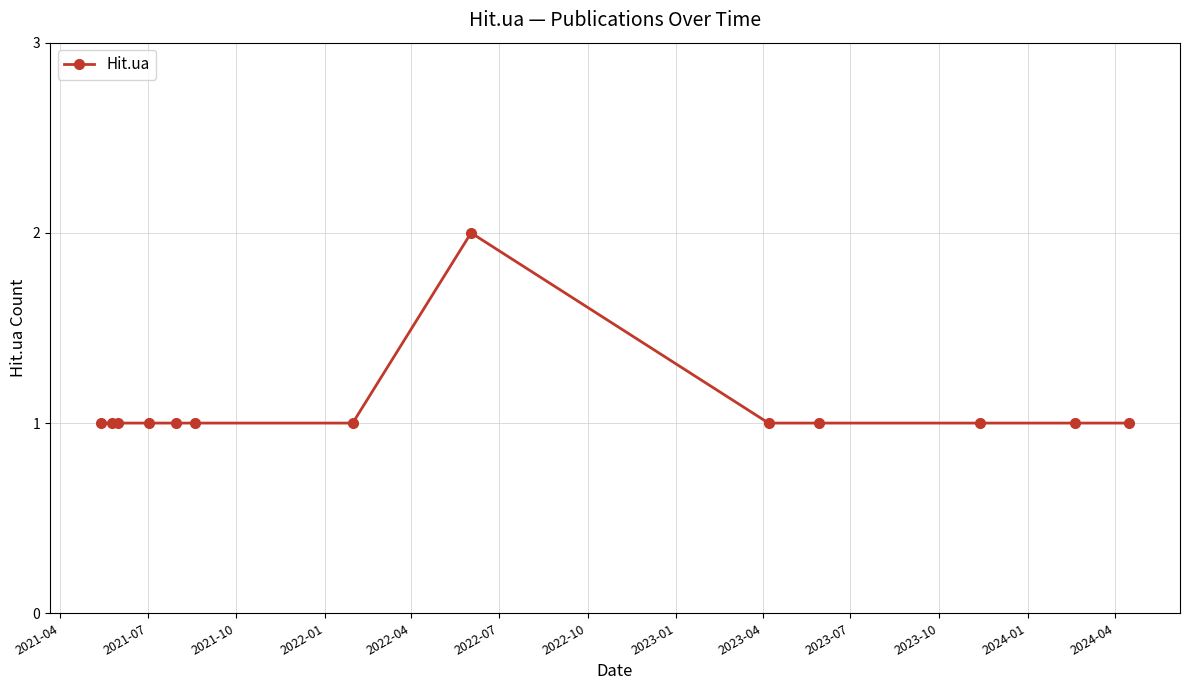

True or false: the data has more than 0 interior local peaks.

True